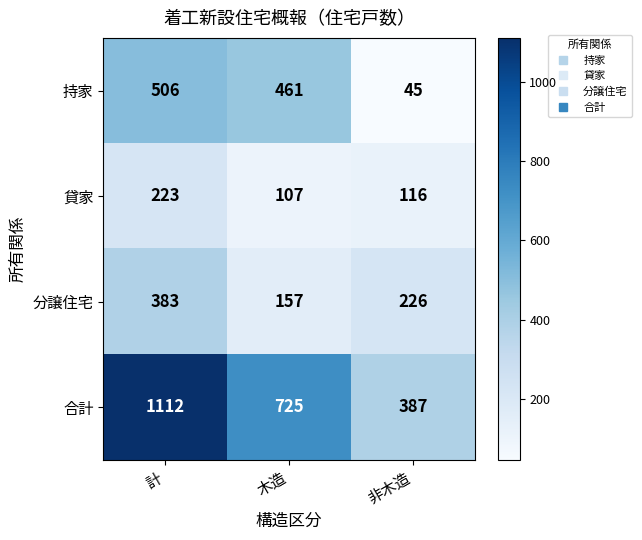

Where is 貸家 nearest to the value 165?

非木造